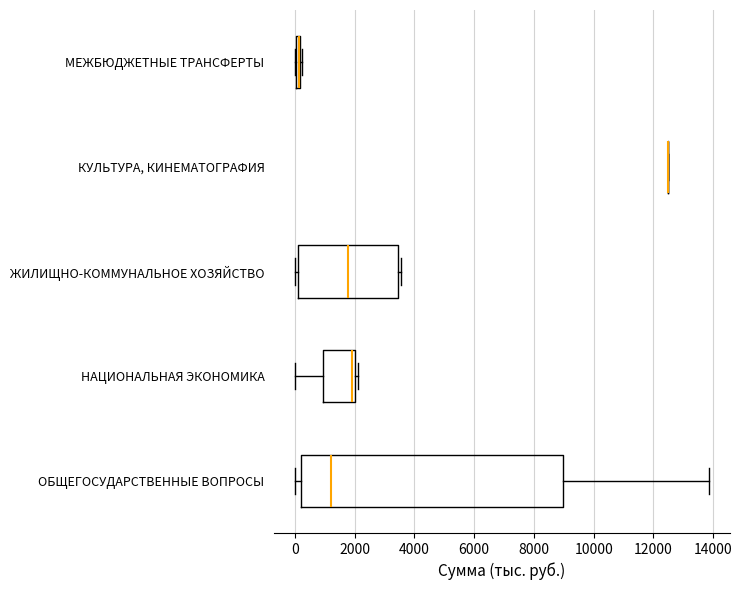

Which box is the widest, from its left edge to its right edge?

ОБЩЕГОСУДАРСТВЕННЫЕ ВОПРОСЫ